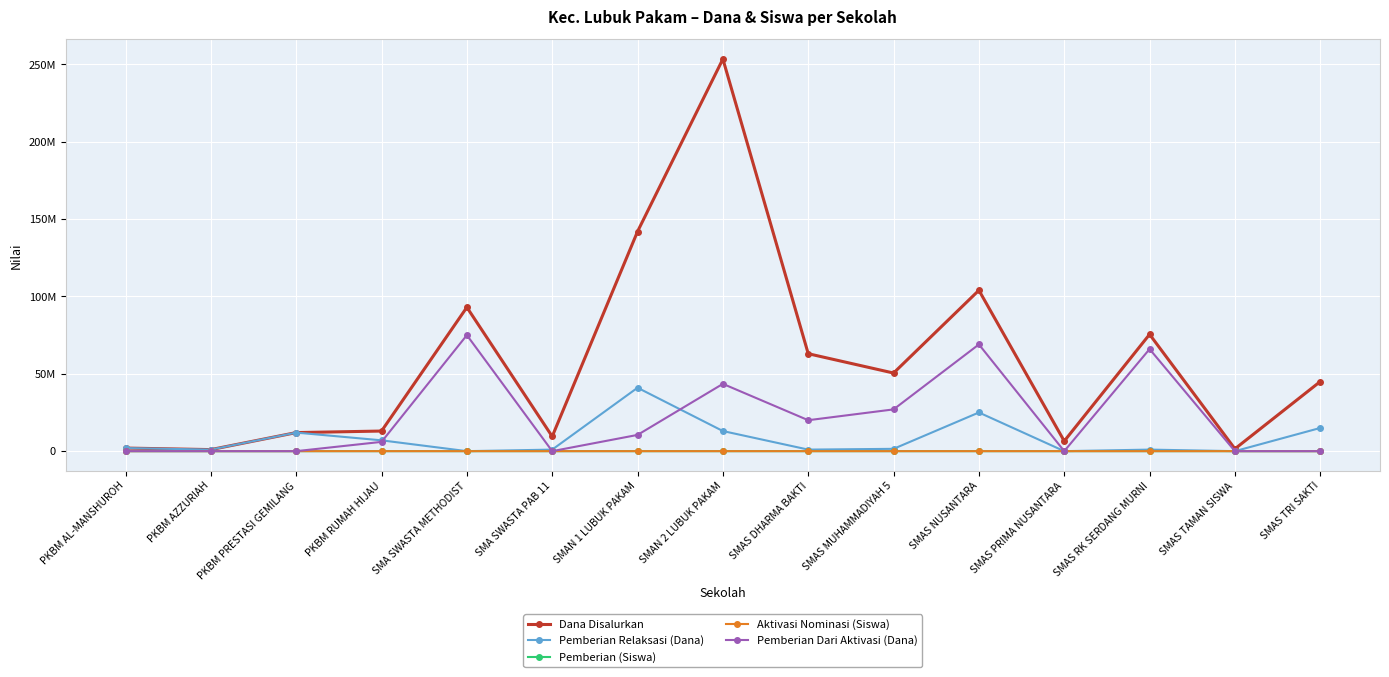

What are all the series names shown in the legend?

Dana Disalurkan, Pemberian Relaksasi (Dana), Pemberian (Siswa), Aktivasi Nominasi (Siswa), Pemberian Dari Aktivasi (Dana)